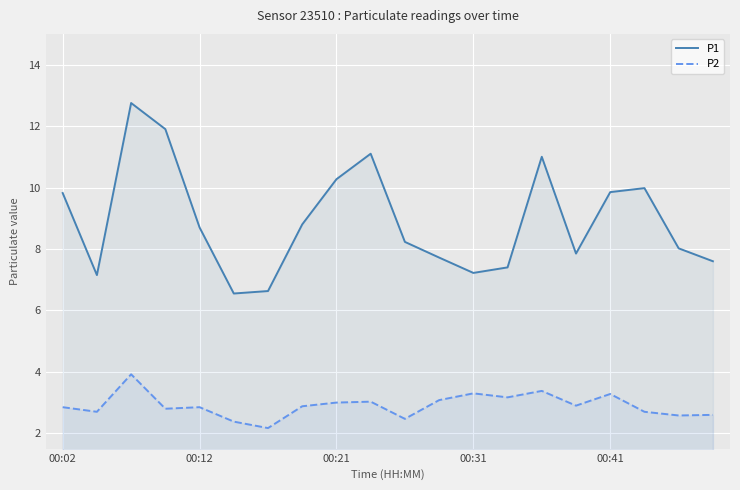

What is the difference between the P2 values at 13 and 00:02?

0.3